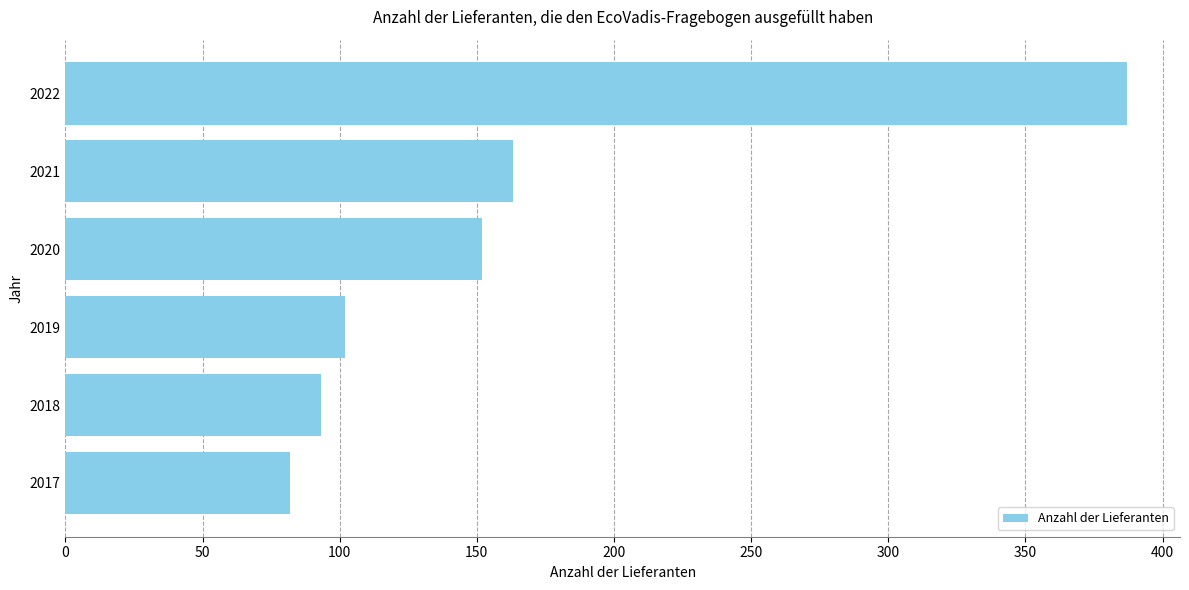

What is the smallest value displayed?

82